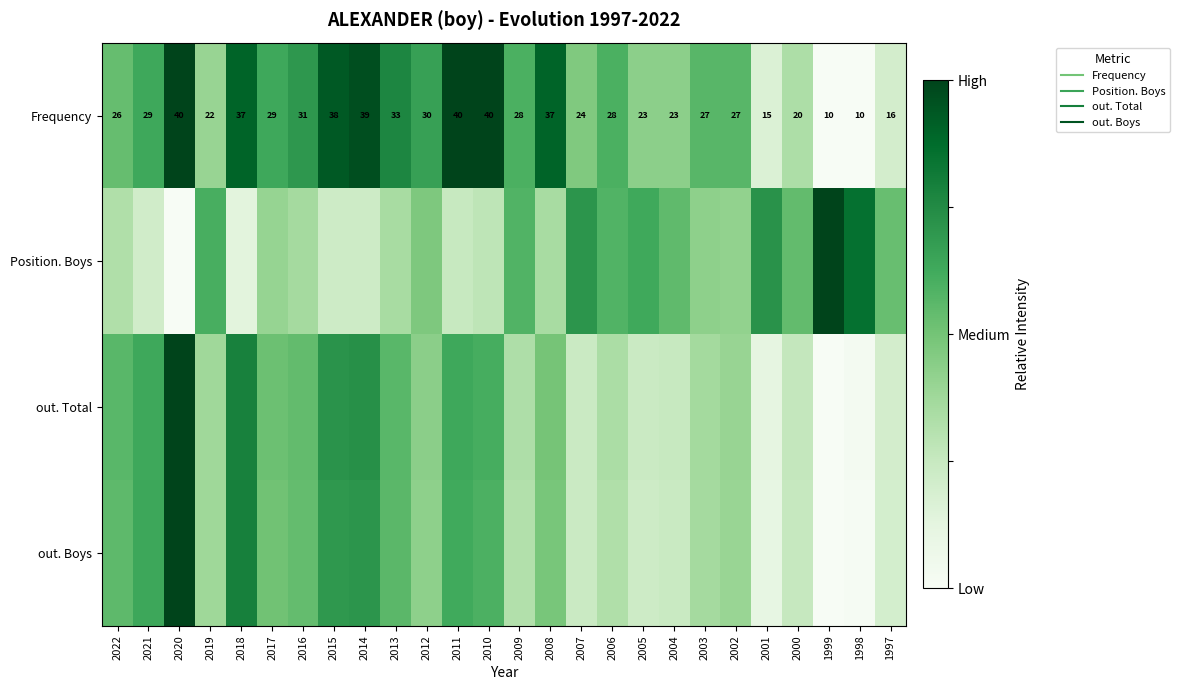

Which series has the widest spread of values?

Frequency